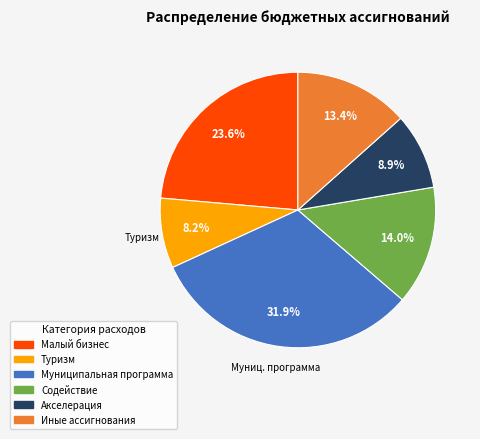

Is there any slice that represents more than half of the pie?

No